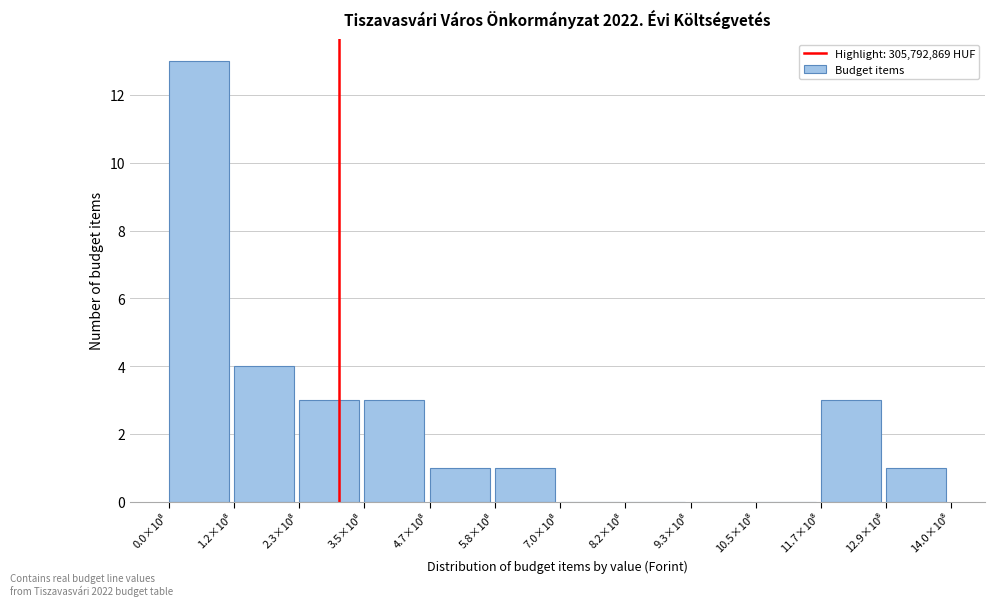

What is the greatest value displayed?

13